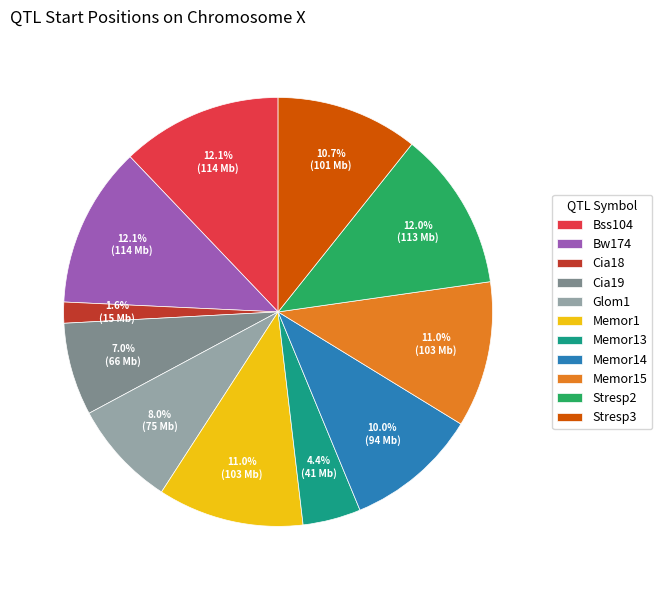

What is the ratio of the value at Stresp2 to the value at Bss104?

1.0